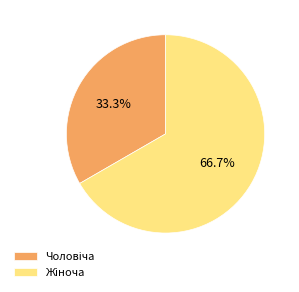

To the nearest percent, what percentage of the pie is Чоловіча?

33%